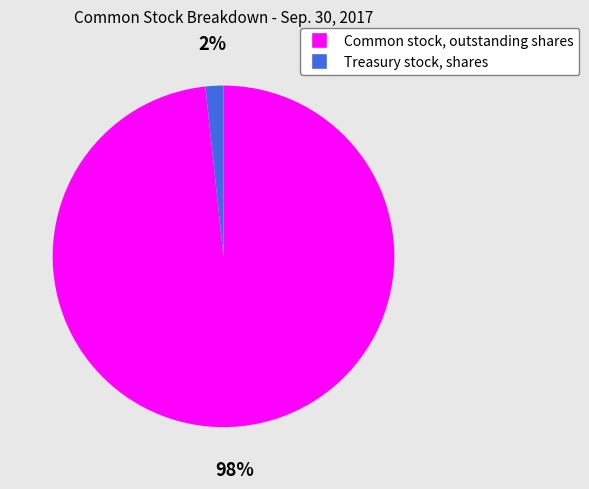

To the nearest percent, what percentage of the pie is Common stock, outstanding shares?

98%